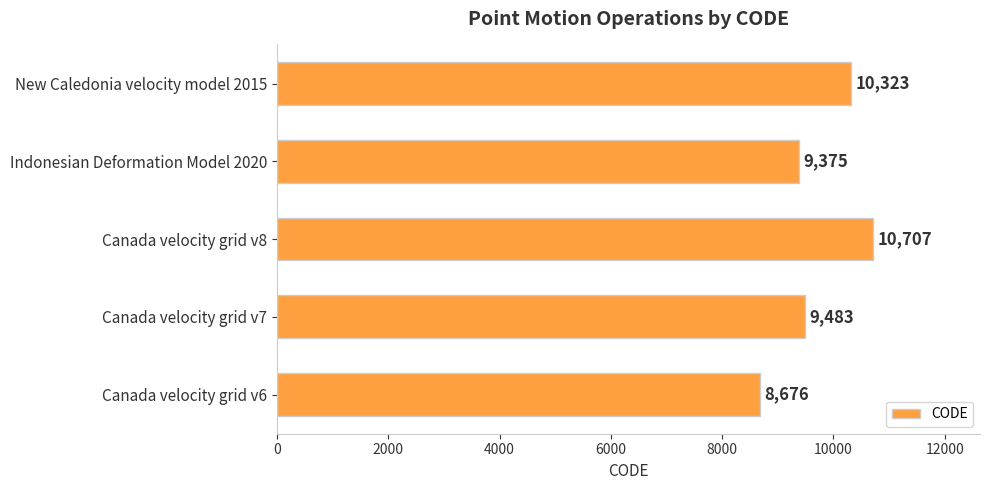

Where is the data nearest to the value 9691?

Canada velocity grid v7